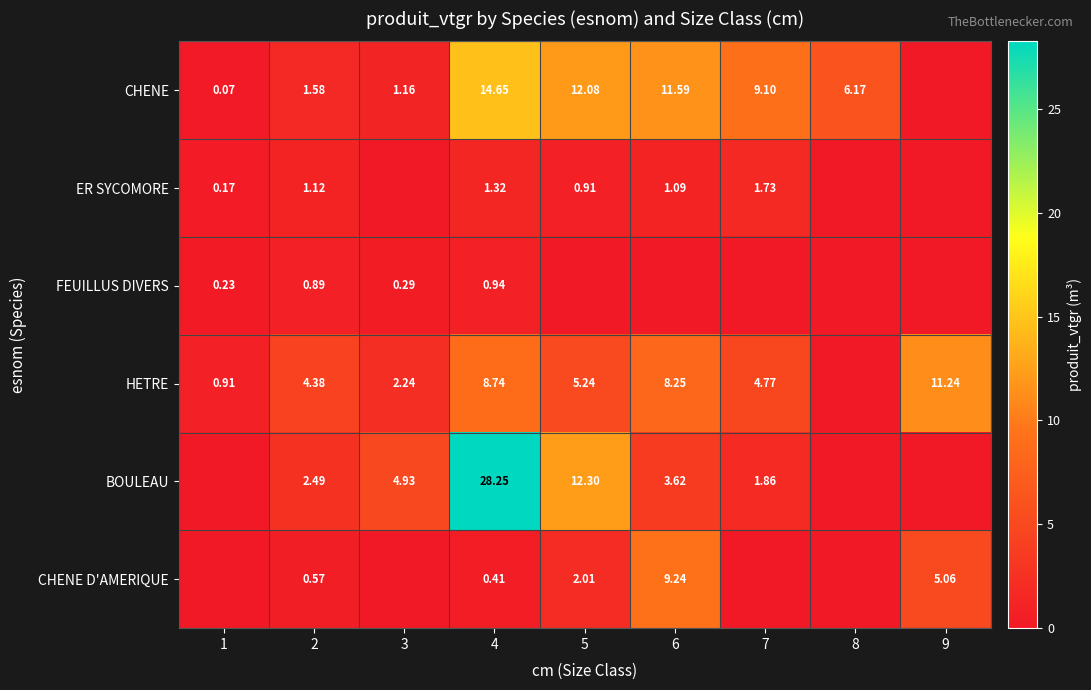

Count the number of categories in the chart.

9